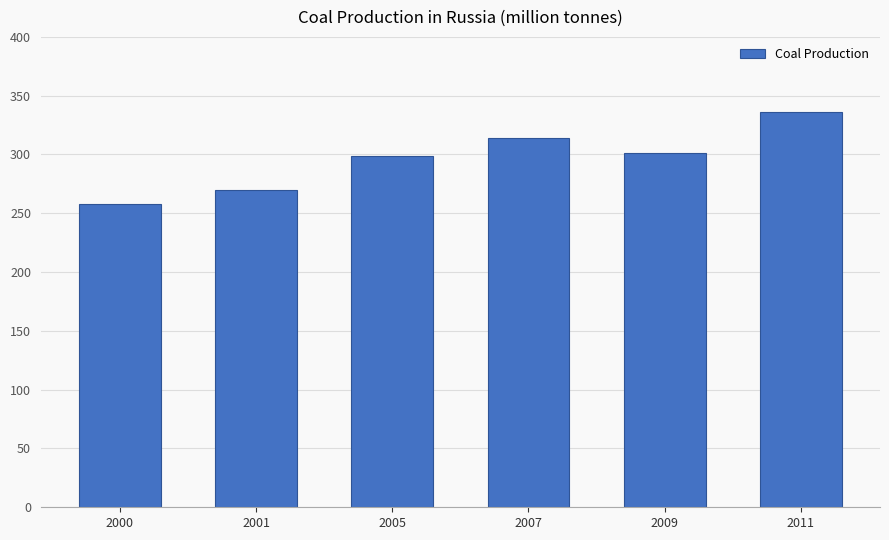

How many bars are there in total?

6